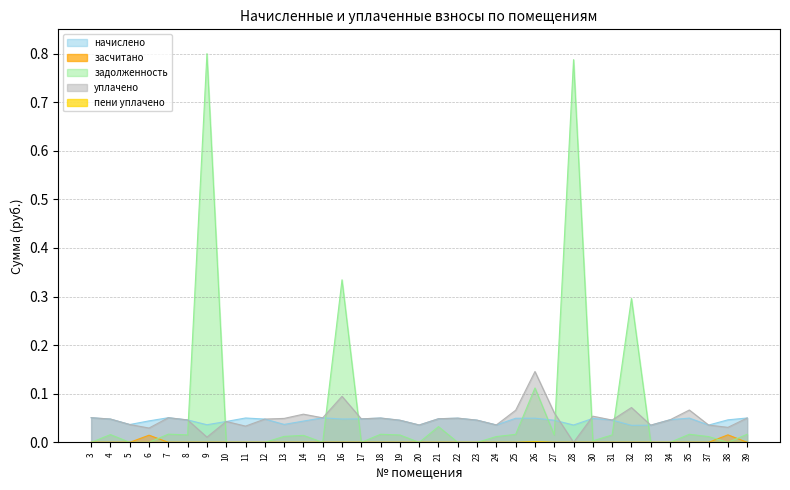

What are all the series names shown in the legend?

начислено, засчитано, задолженность, уплачено, пени уплачено